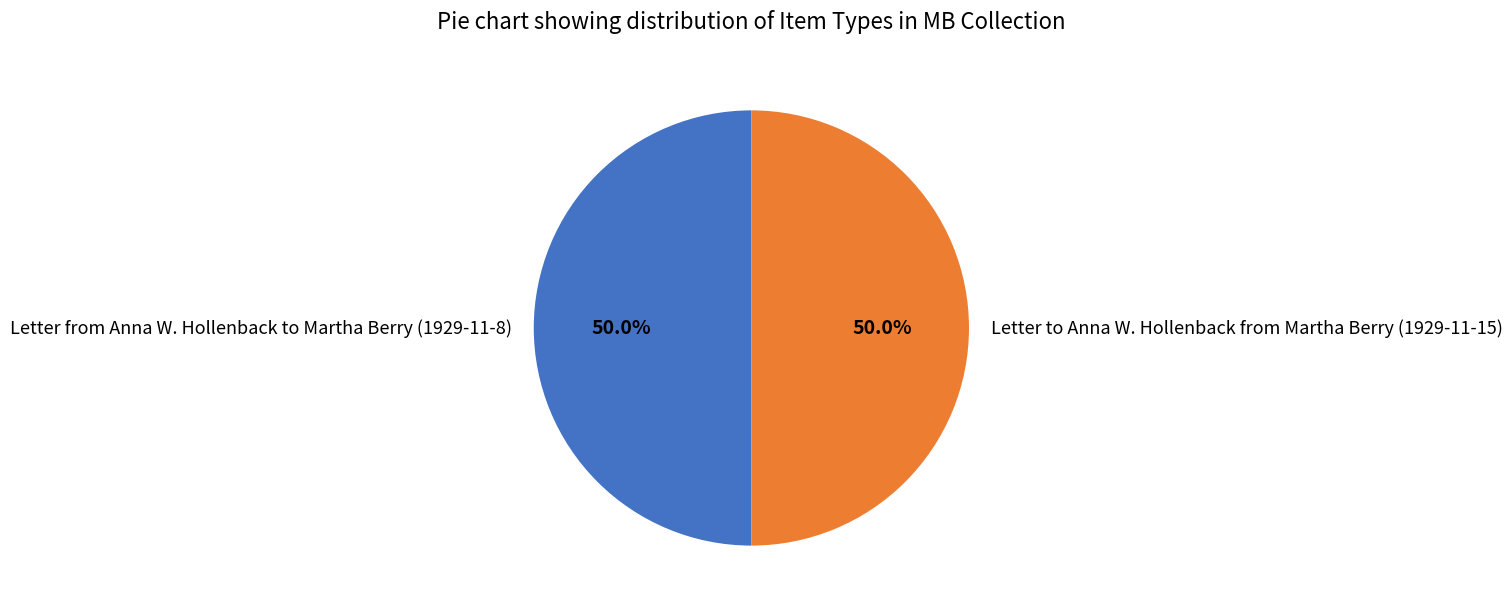

Do Letter from Anna W. Hollenback to Martha Berry (1929-11-8) and Letter to Anna W. Hollenback from Martha Berry (1929-11-15) together represent more than half of the pie?

Yes